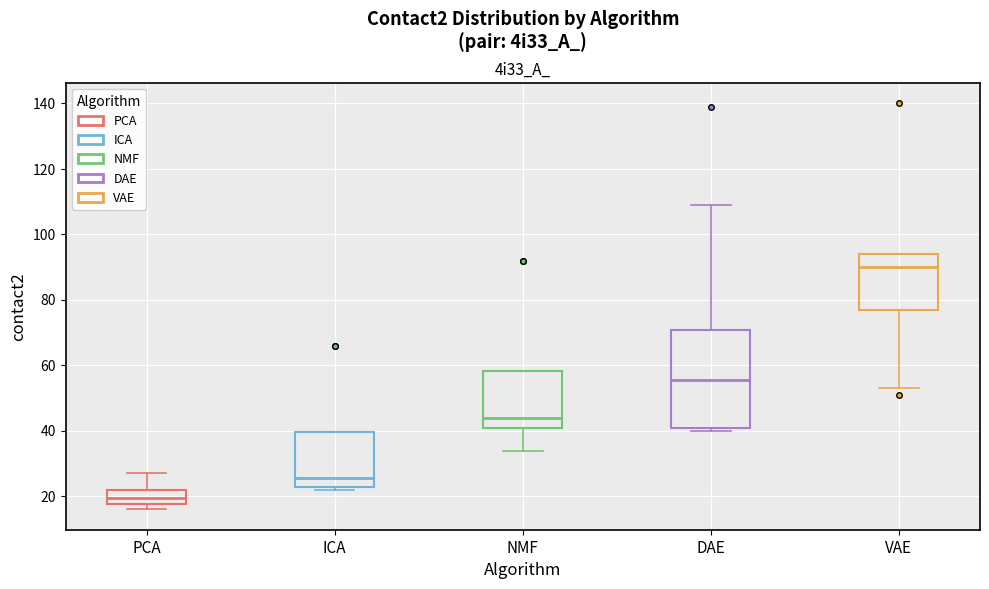

Which box has the lowest median line?

PCA